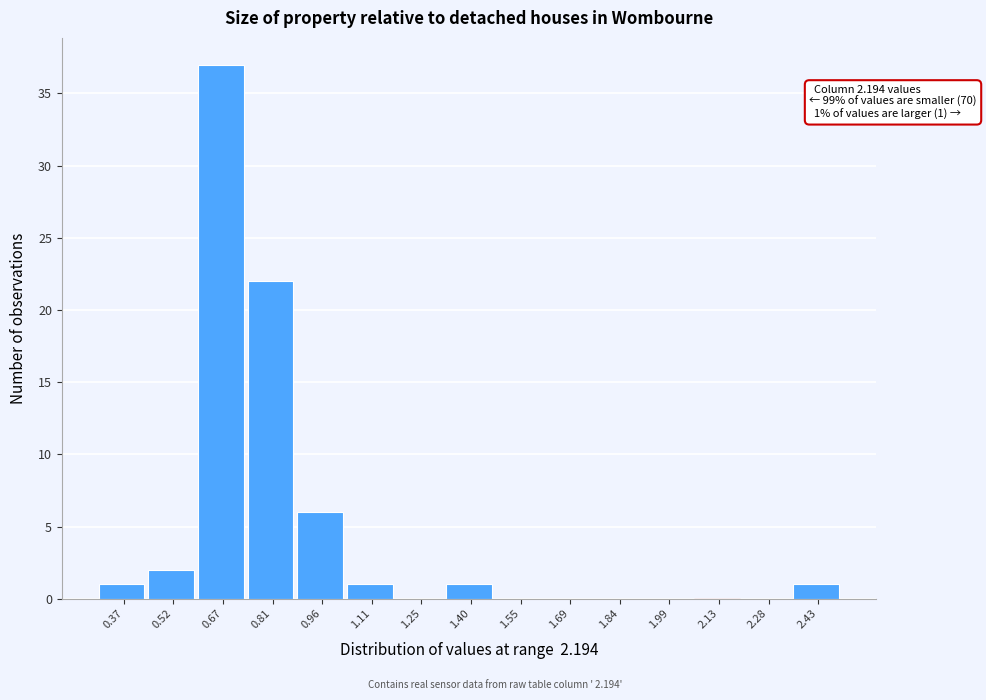

Over which range of the x-axis is the bar tallest?

0.60 to 0.74